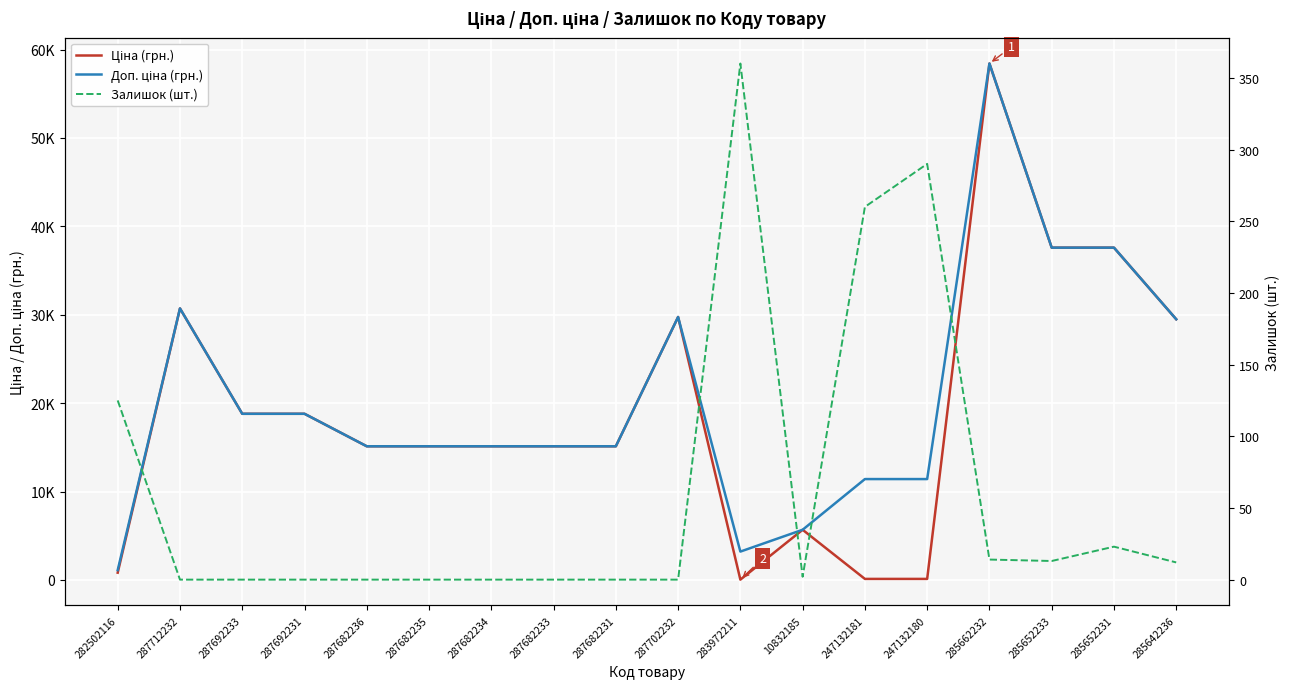

Reading left to right, extract all data points from this chart.

Ціна (грн.): 818.5	30717.1	18796.8	18796.8	15120.0	15120.0	15120.0	15120.0	15120.0	29747.2	32.0	5673.8	114.1	114.1	58426.5	37593.6	37593.6	29491.5
Доп. ціна (грн.): 1109.2	30717.1	18796.8	18796.8	15120.0	15120.0	15120.0	15120.0	15120.0	29747.2	3205.0	5673.8	11410.0	11410.0	58426.5	37593.6	37593.6	29491.5
Залишок (шт.): 125.0	0.0	0.0	0.0	0.0	0.0	0.0	0.0	0.0	0.0	360.0	2.0	260.0	290.0	14.0	13.0	23.0	12.0